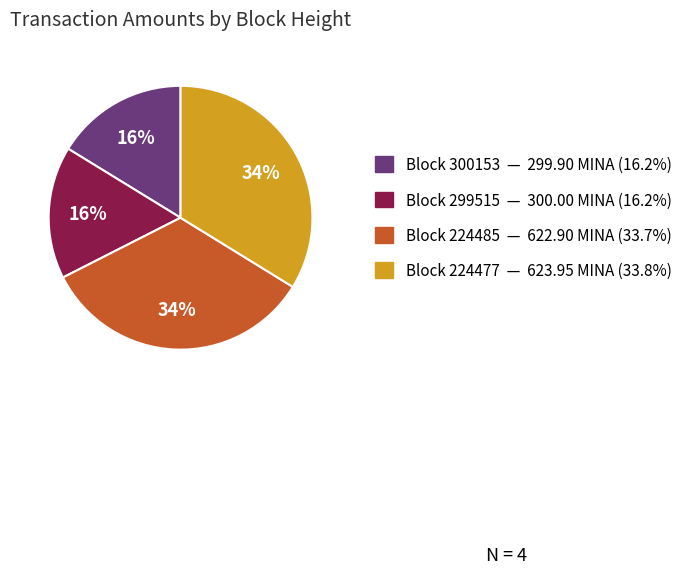

Is there a majority slice in this chart?

No